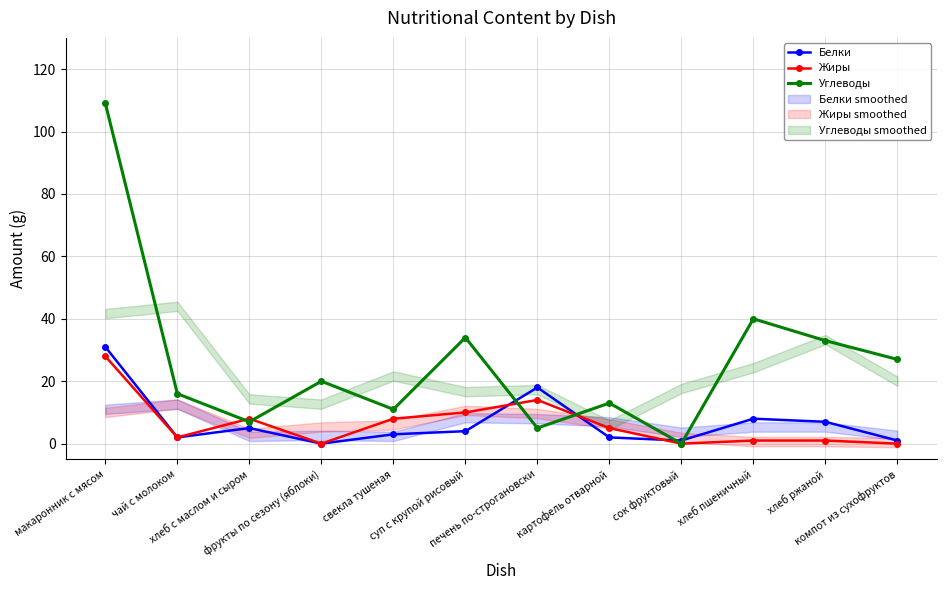

Reading right to left, list all the values displayed in this chart.

Белки: компот из сухофруктов=1	хлеб ржаной=7	хлеб пшеничный=8	сок фруктовый=1	картофель отварной=2	печень по-строгановски=18	суп с крупой рисовый=4	свекла тушеная=3	фрукты по сезону (яблоки)=0	хлеб с маслом и сыром=5	чай с молоком=2	макаронник с мясом=31
Жиры: компот из сухофруктов=0	хлеб ржаной=1	хлеб пшеничный=1	сок фруктовый=0	картофель отварной=5	печень по-строгановски=14	суп с крупой рисовый=10	свекла тушеная=8	фрукты по сезону (яблоки)=0	хлеб с маслом и сыром=8	чай с молоком=2	макаронник с мясом=28
Углеводы: компот из сухофруктов=27	хлеб ржаной=33	хлеб пшеничный=40	сок фруктовый=0	картофель отварной=13	печень по-строгановски=5	суп с крупой рисовый=34	свекла тушеная=11	фрукты по сезону (яблоки)=20	хлеб с маслом и сыром=7	чай с молоком=16	макаронник с мясом=109